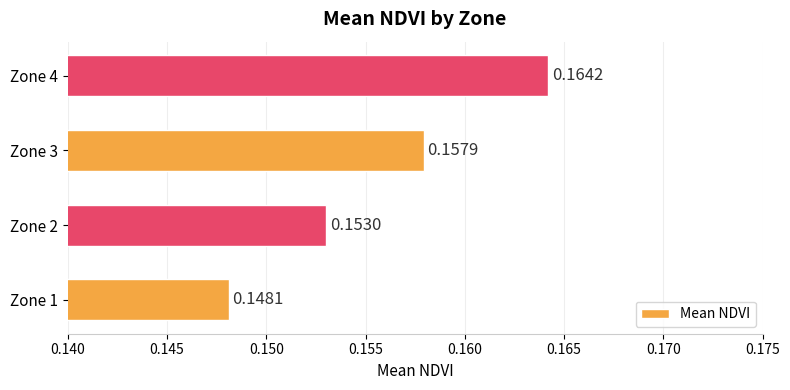

Which category has the lowest value across all series?

Zone 1